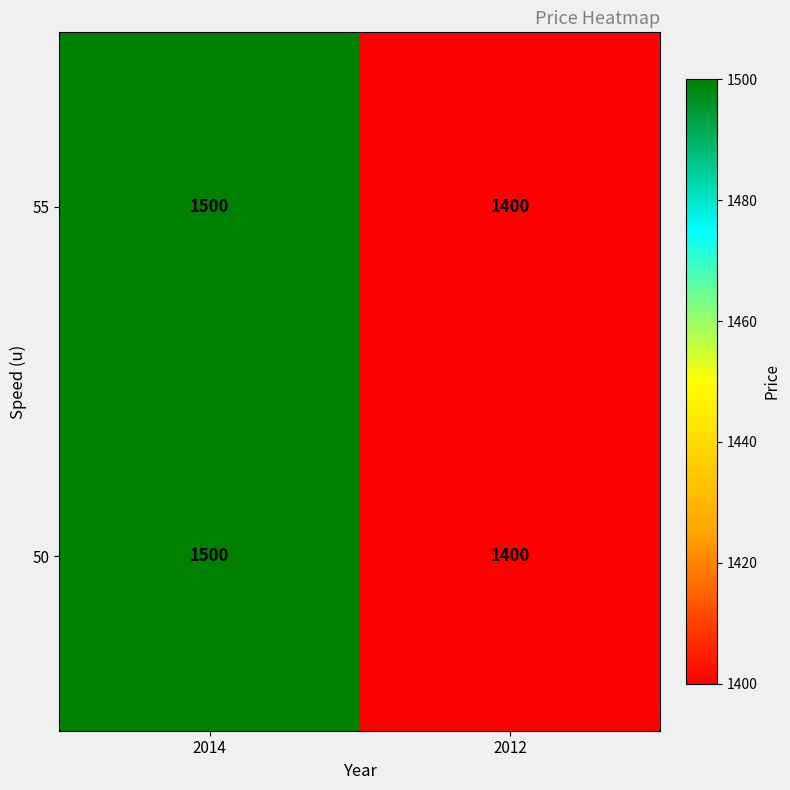

Which category has the highest value across all series?

2014